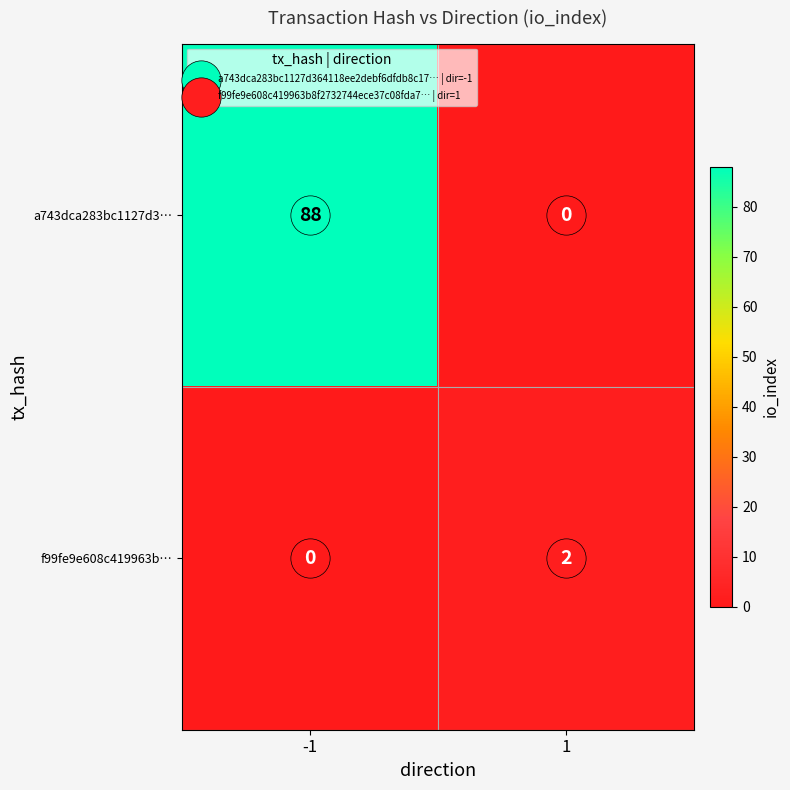

What is the highest value of the a743dca283bc1127d3… series?

88